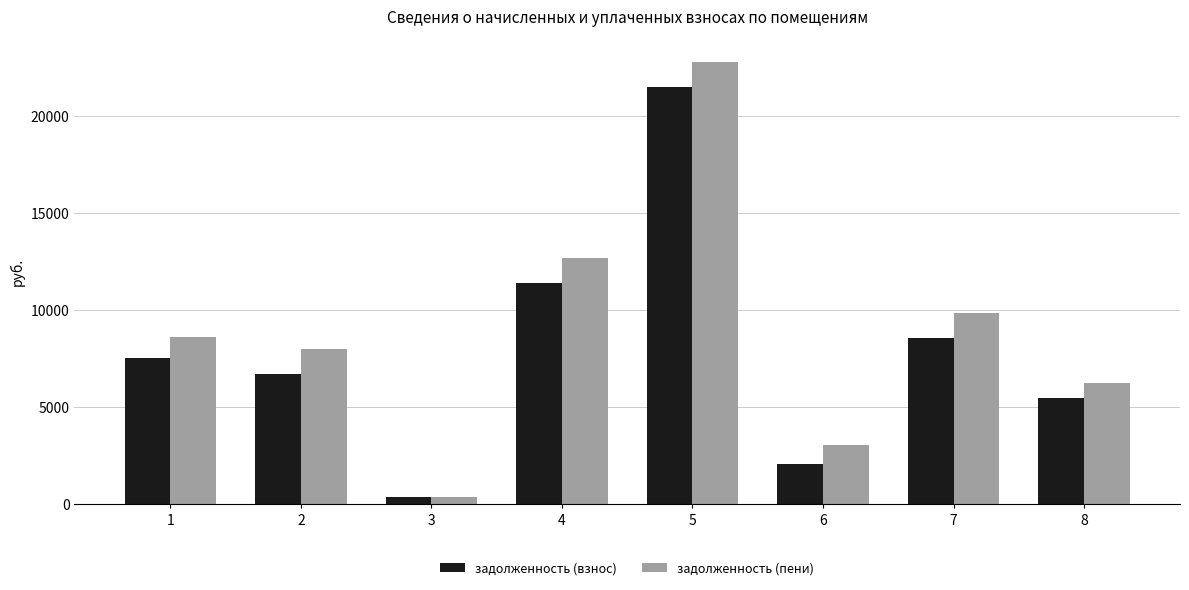

What is the spread (max minus min) of values at 8?

763.2